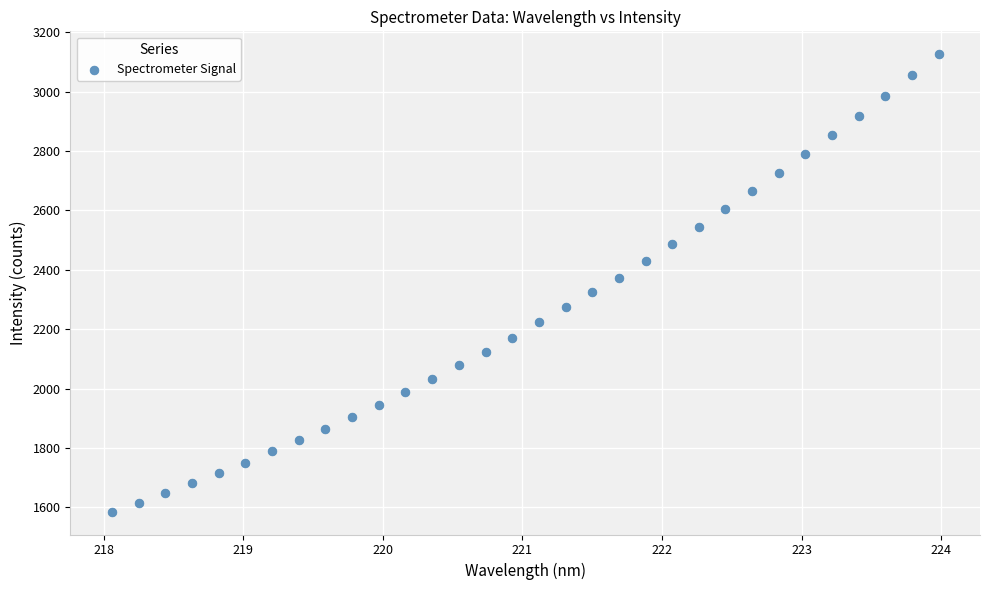

What is the range of X values (max minus min)?

5.9